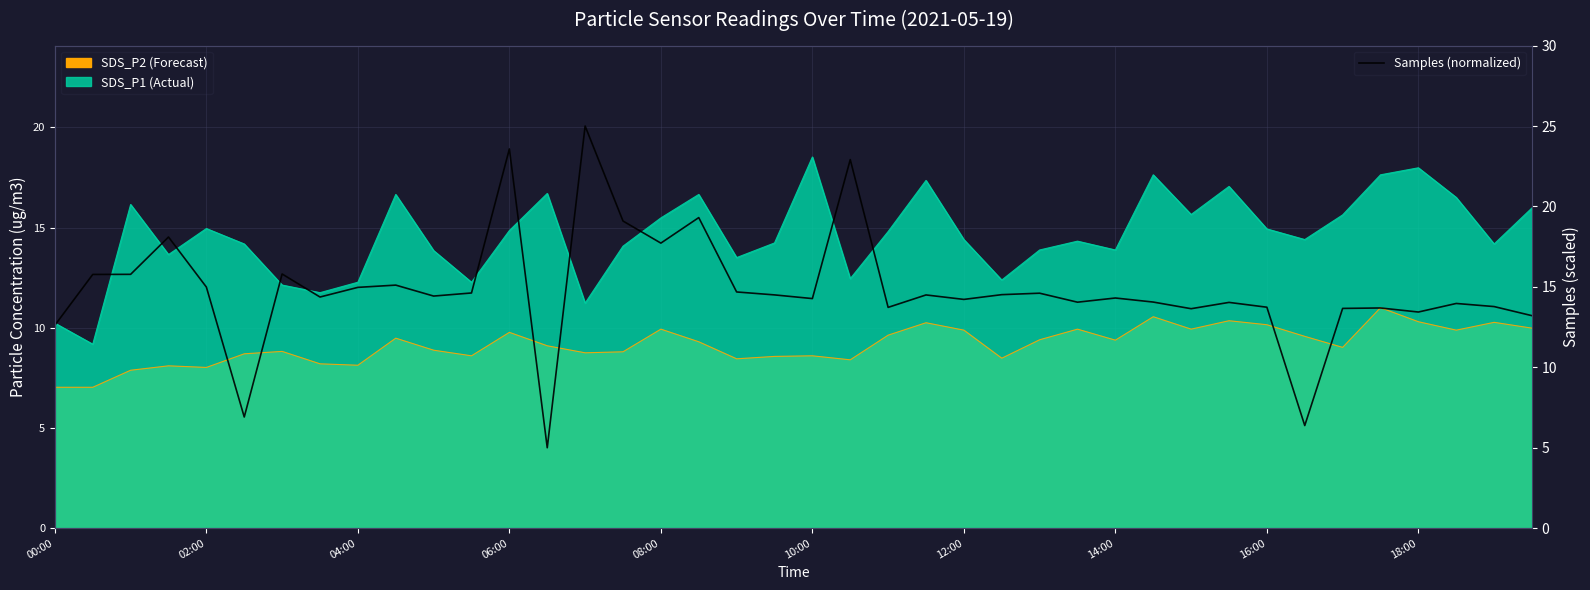

What is the value of the 38th point from the left?

14.0